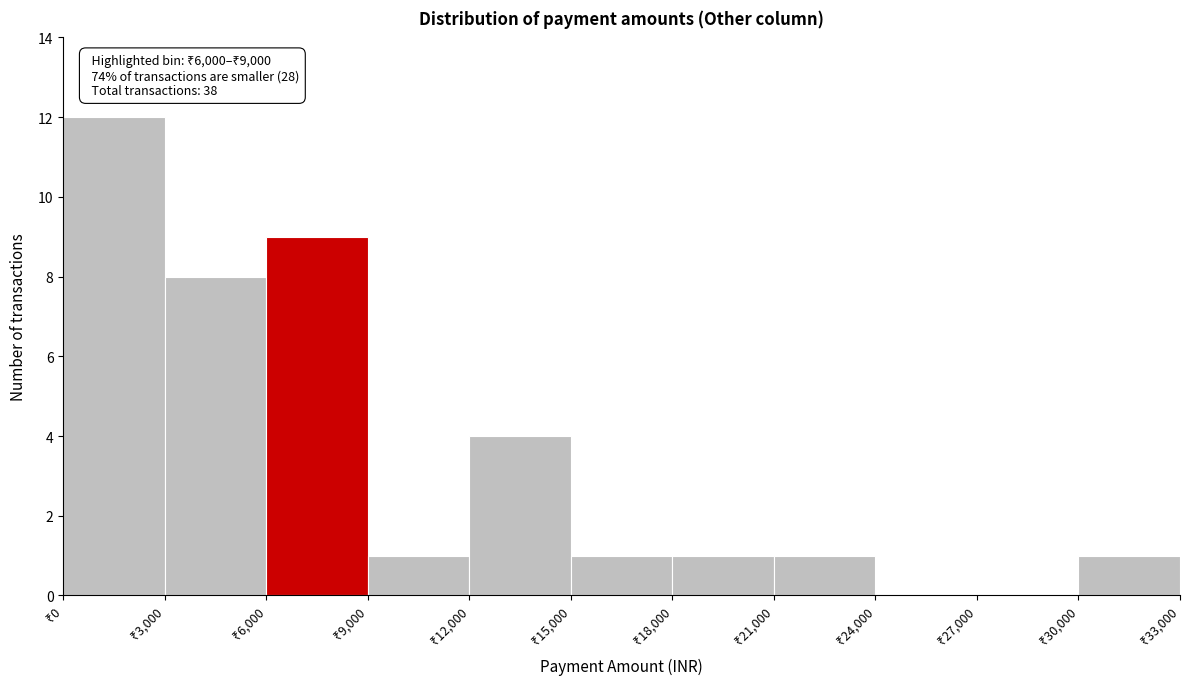

Which range on the x-axis has the tallest bar?

0 to 3000